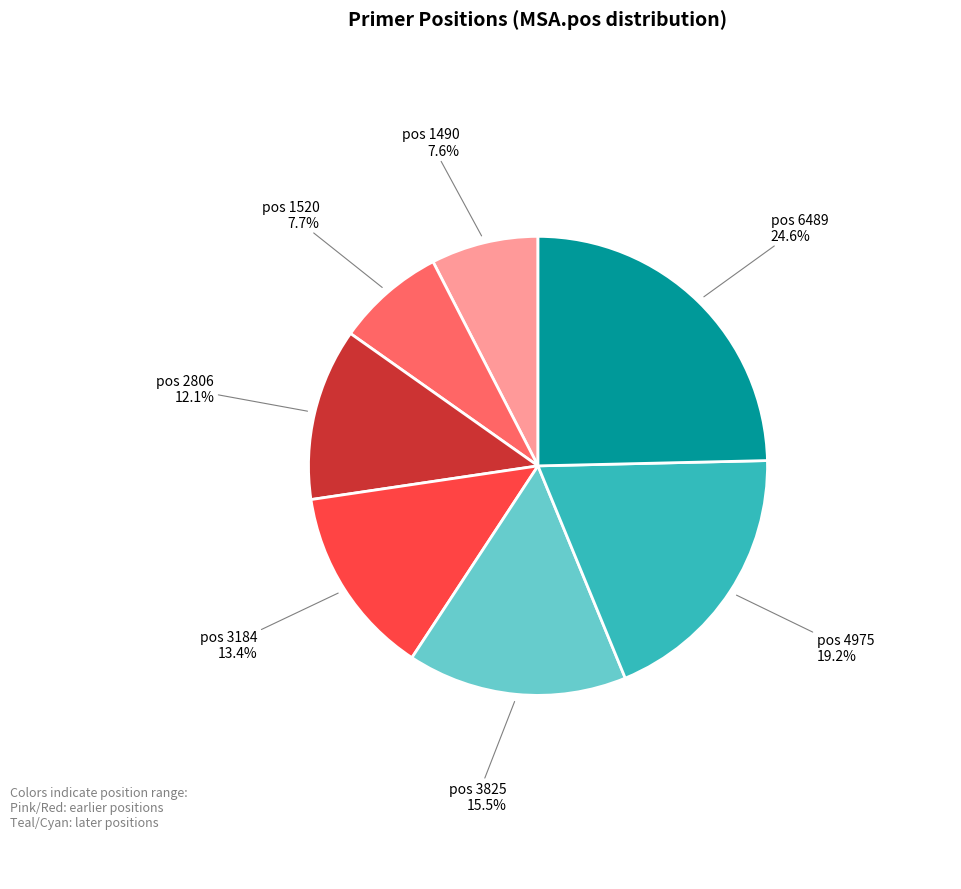

Is there a majority slice in this chart?

No